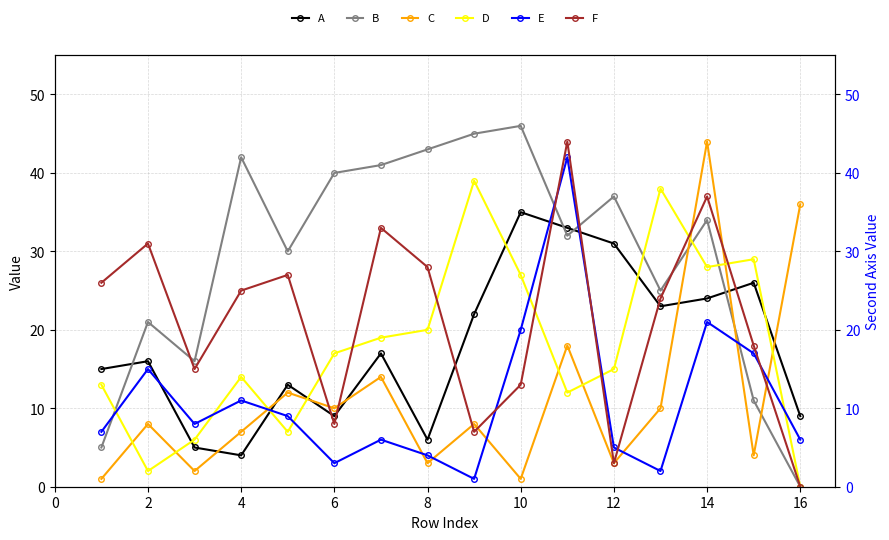

List the series in order of their peak value, lowest first.

A, D, E, C, F, B